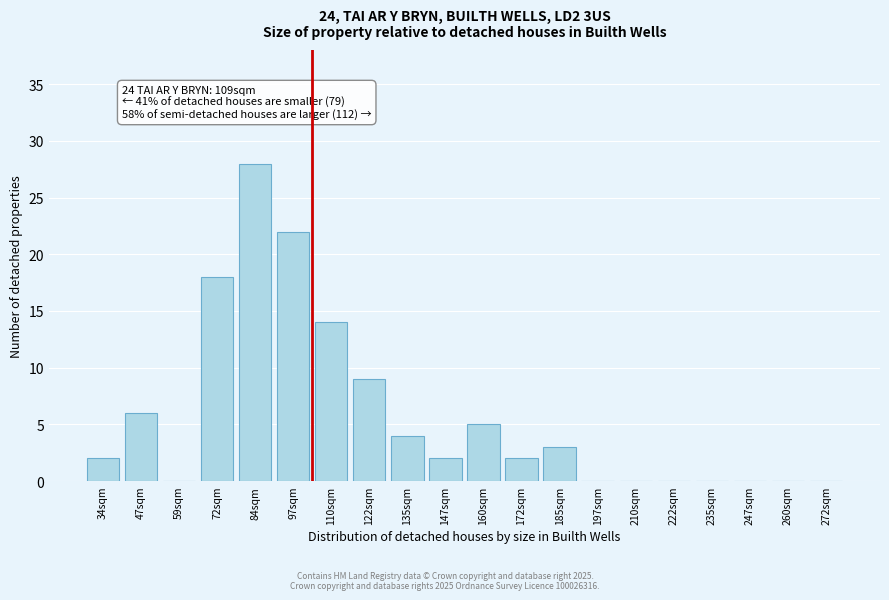

Reading left to right, extract all data points from this chart.

34sqm=2	47sqm=6	59sqm=0	72sqm=18	84sqm=28	97sqm=22	110sqm=14	122sqm=9	135sqm=4	147sqm=2	160sqm=5	172sqm=2	185sqm=3	197sqm=0	210sqm=0	222sqm=0	235sqm=0	247sqm=0	260sqm=0	272sqm=0